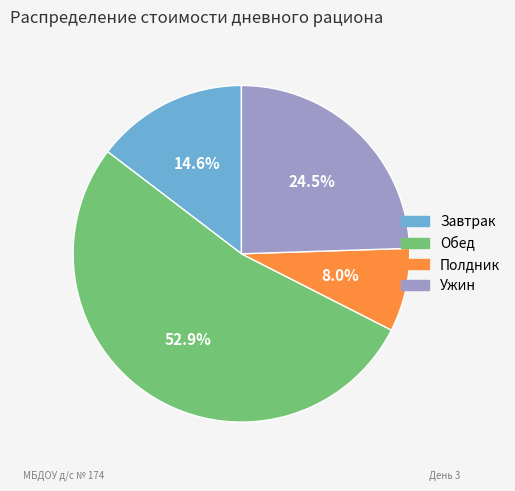

Is it true that Завтрак is 6% of the pie?

False